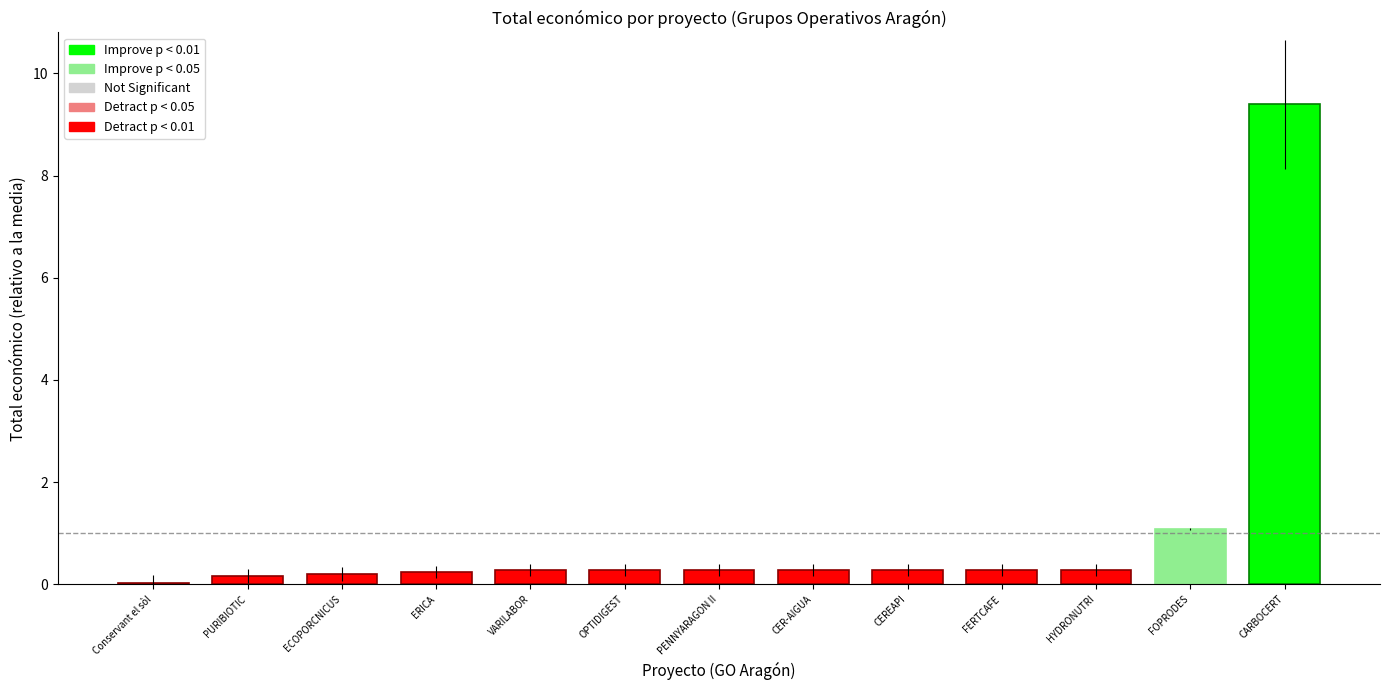

The value at ECOPORCNICUS is 0.2. True or false?

True